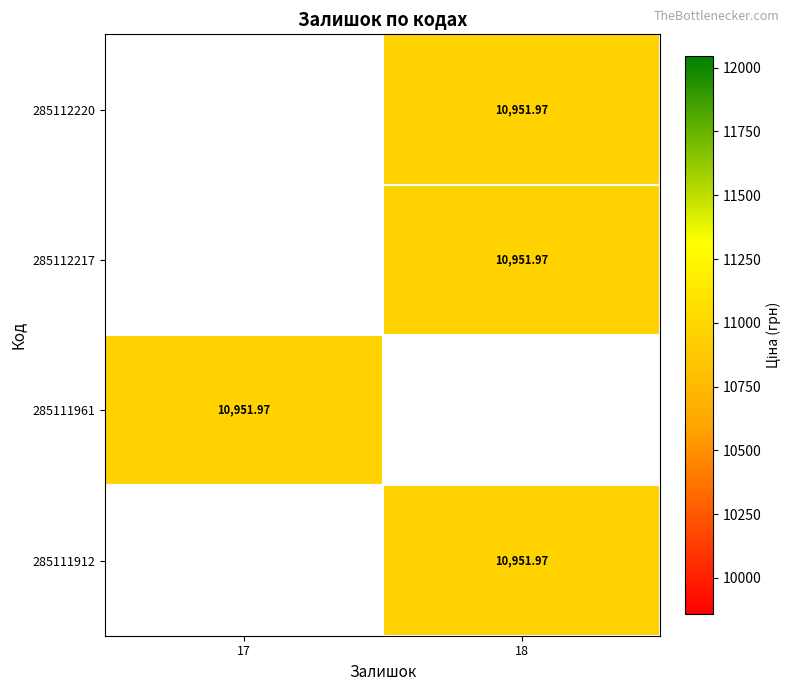

Is the value of 285111961 at 17 greater than the value of 285112220 at 17?

No